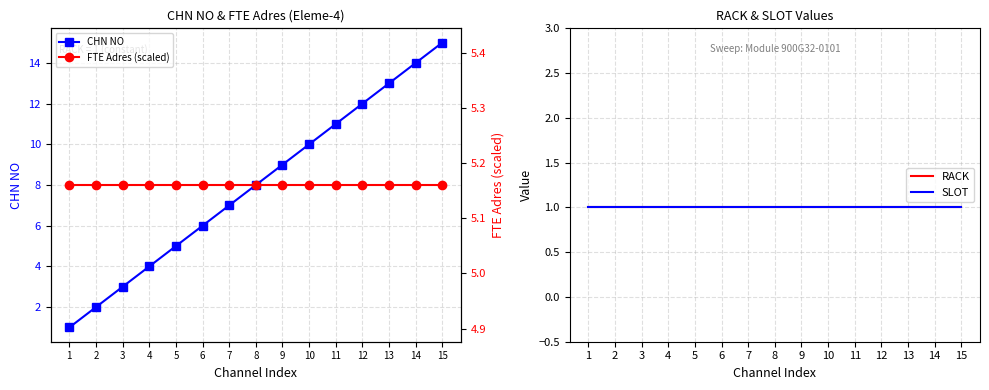

Which has a higher value, 8 or 5?

8